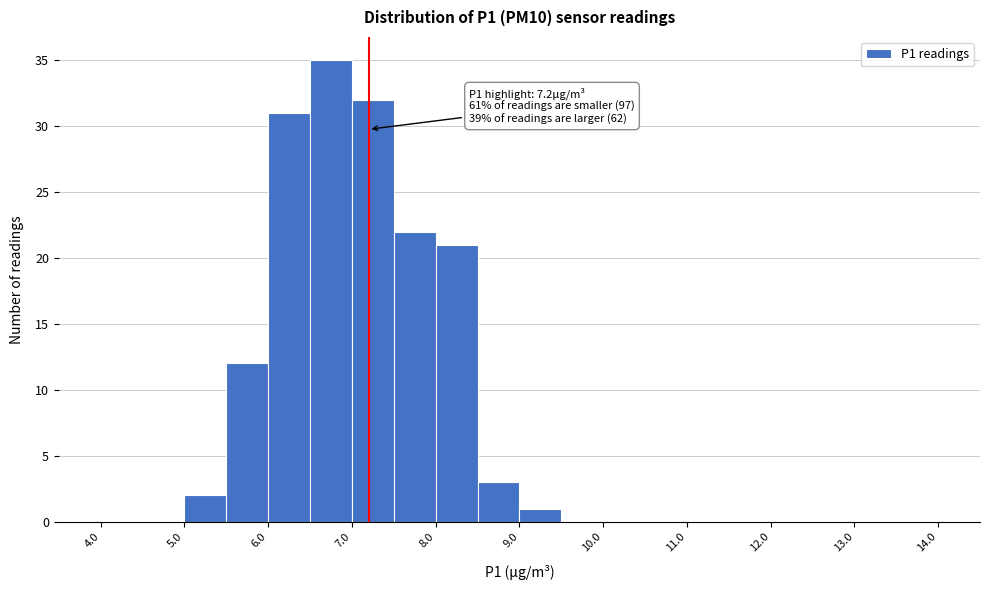

Over which range of the x-axis is the bar tallest?

6.5 to 7.0